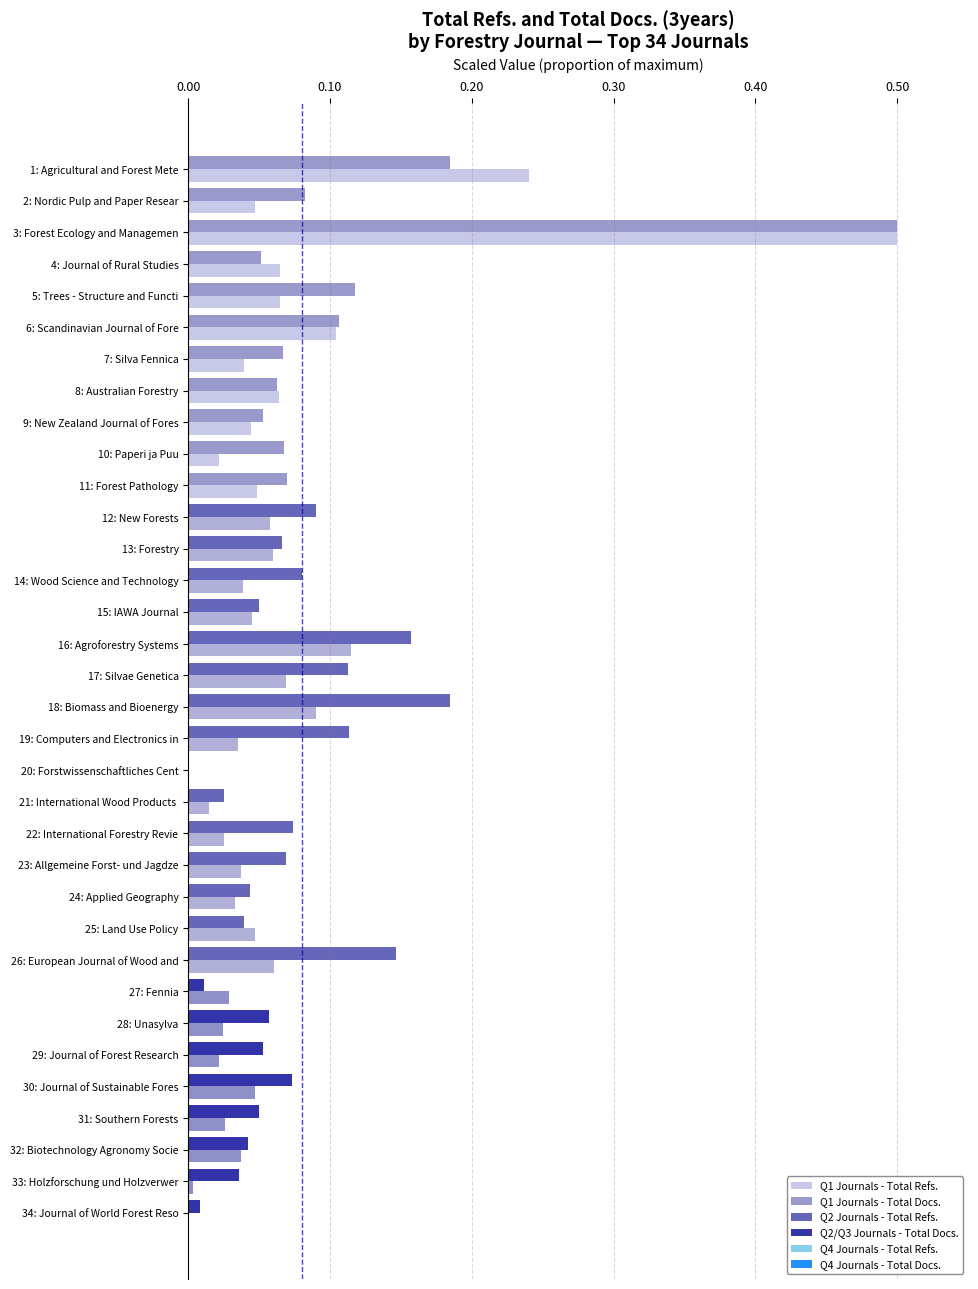

At which category is the sum across all series the highest?

3: Forest Ecology and Managemen